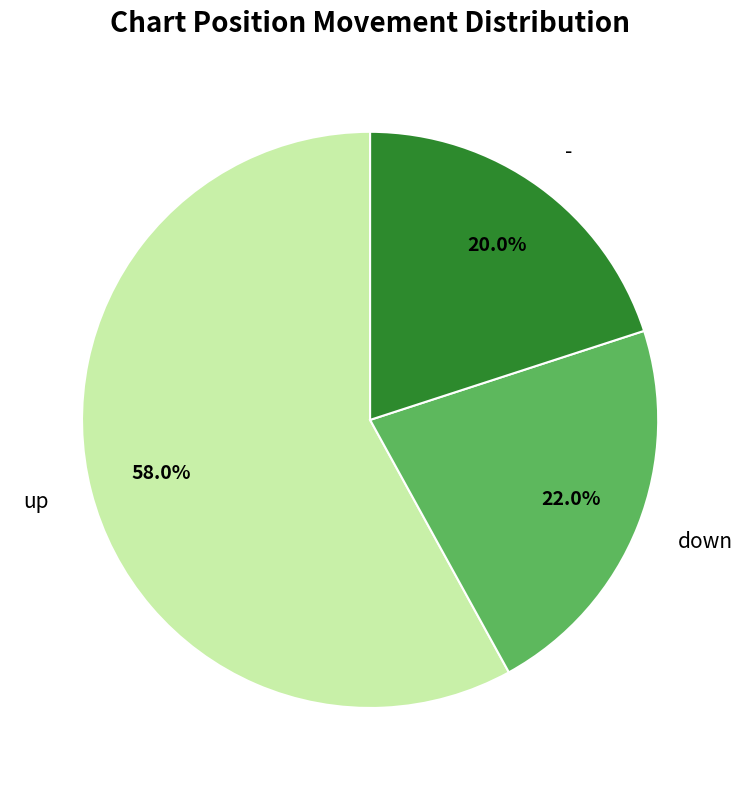

True or false: up accounts for 58% of the total.

True